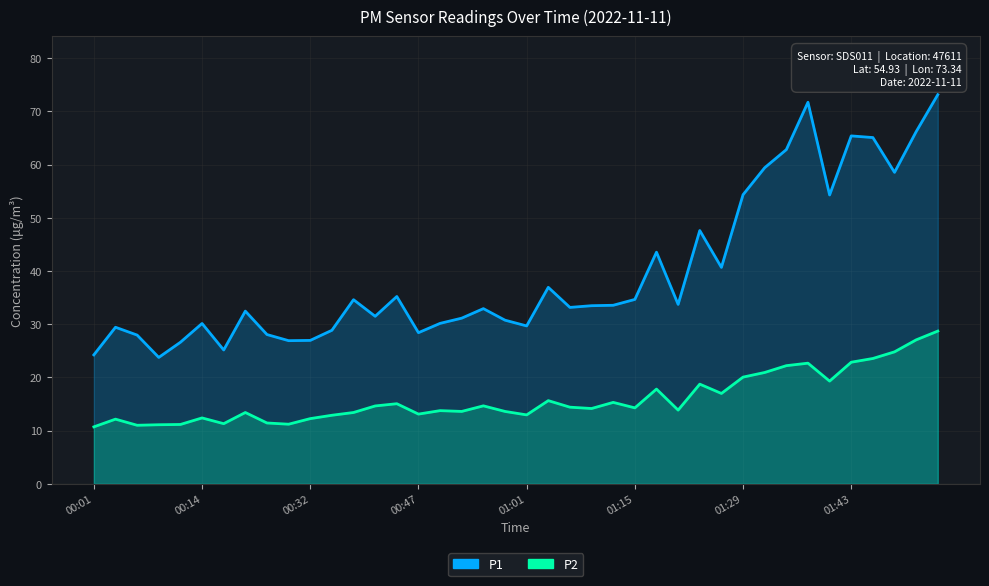

Rank the categories by P2 value from lowest to highest.

00:01, 00:06, 00:09, 00:11, 00:29, 00:17, 00:26, 00:03, 00:32, 00:14, 00:35, 01:01, 00:47, 00:20, 00:38, 00:53, 00:58, 00:50, 01:21, 01:10, 01:15, 01:07, 00:41, 00:56, 00:44, 01:12, 01:04, 01:26, 01:18, 01:24, 01:40, 01:29, 01:32, 01:34, 01:37, 01:43, 01:46, 01:52, 01:57, 02:03